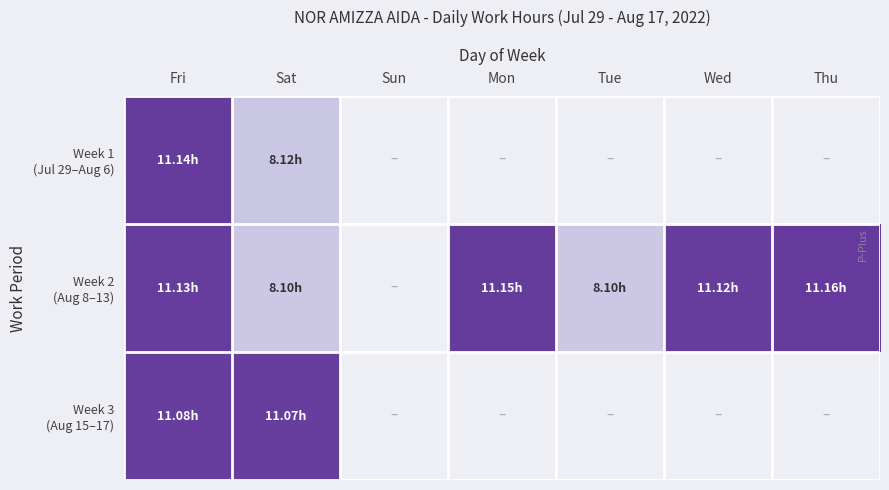

How many values in Week 2 (Aug 8–13) are above zero?

6